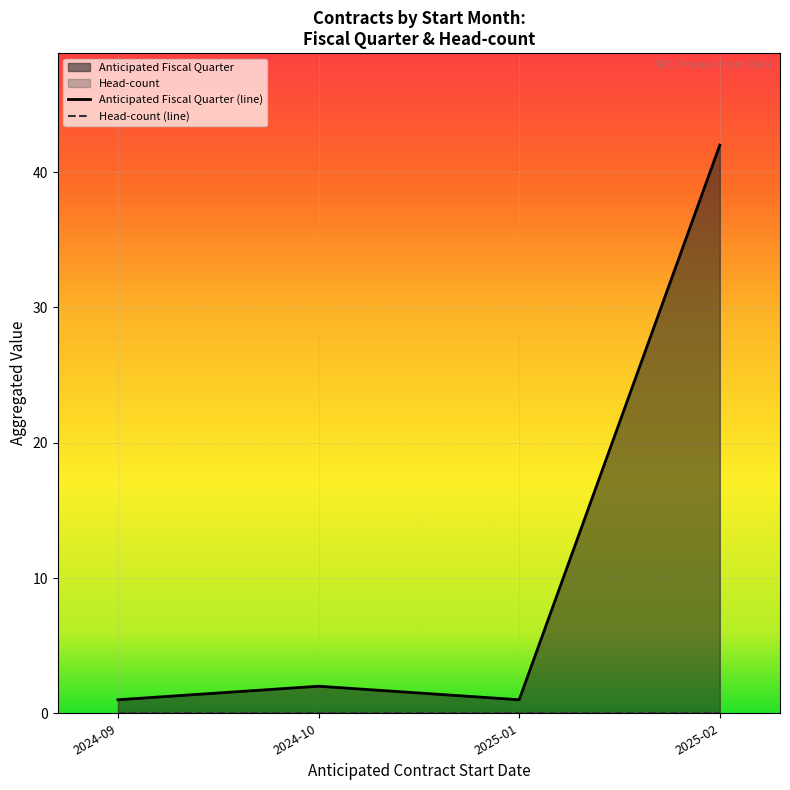

How many interior local peaks does the Anticipated Fiscal Quarter (line) series have?

1